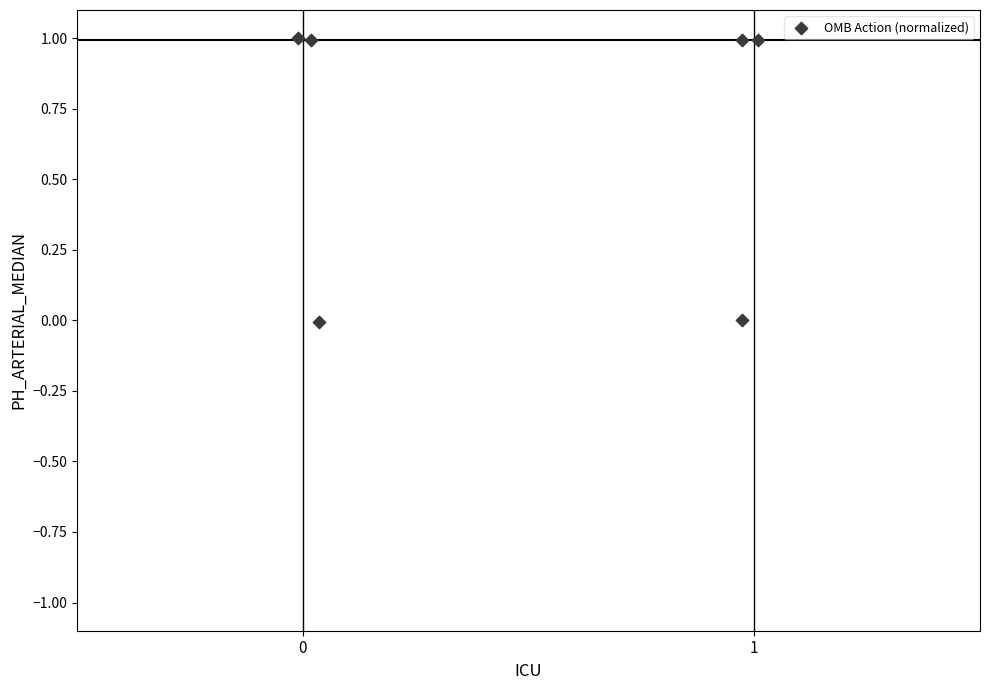

What is the range of Y values (max minus min)?

1.0